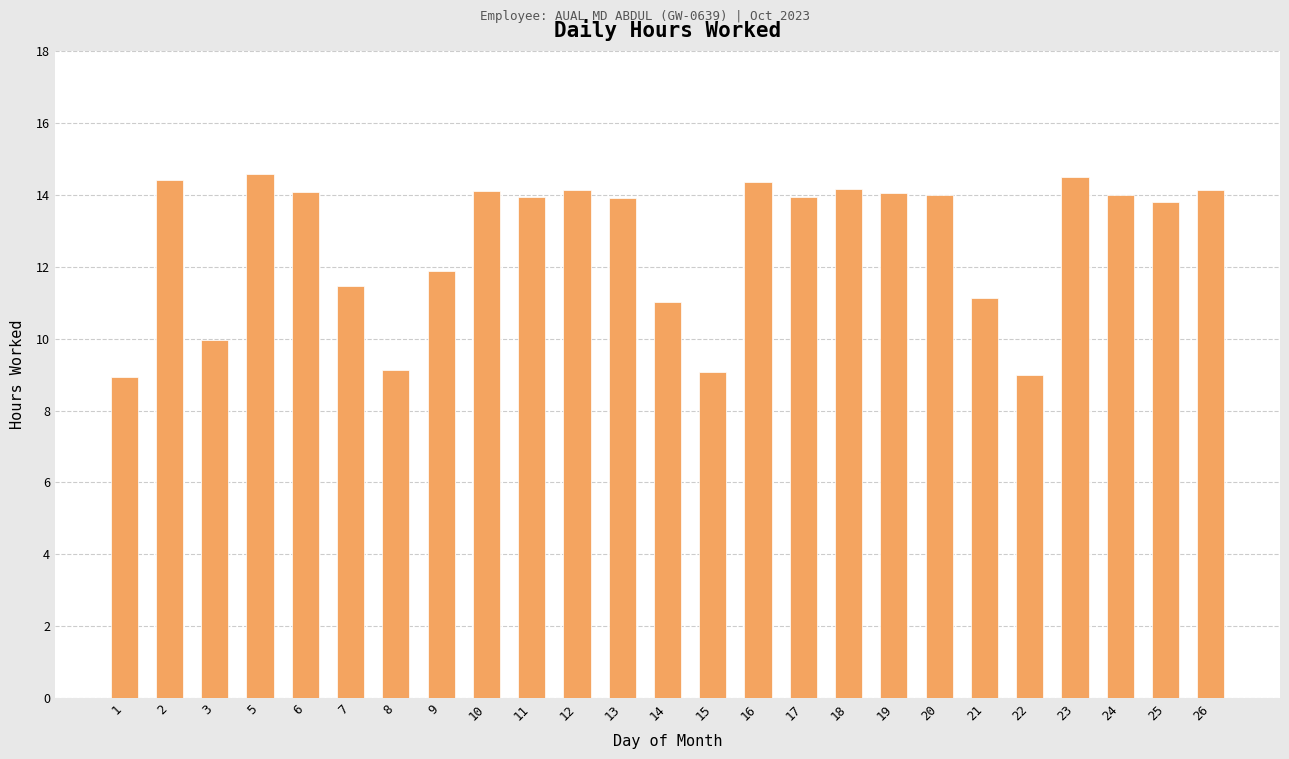

Which has a higher value, 7 or 14?

7